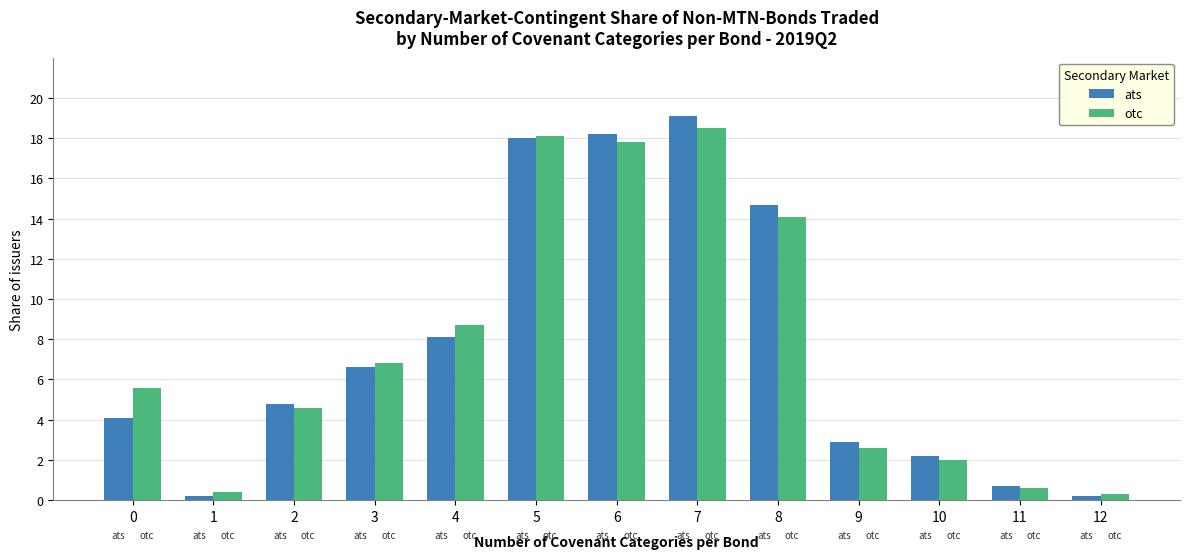

Reading right to left, list all the values displayed in this chart.

ats: 12=0.2	11=0.7	10=2.2	9=2.9	8=14.7	7=19.1	6=18.2	5=18.0	4=8.1	3=6.6	2=4.8	1=0.2	0=4.1
otc: 12=0.3	11=0.6	10=2.0	9=2.6	8=14.1	7=18.5	6=17.8	5=18.1	4=8.7	3=6.8	2=4.6	1=0.4	0=5.6